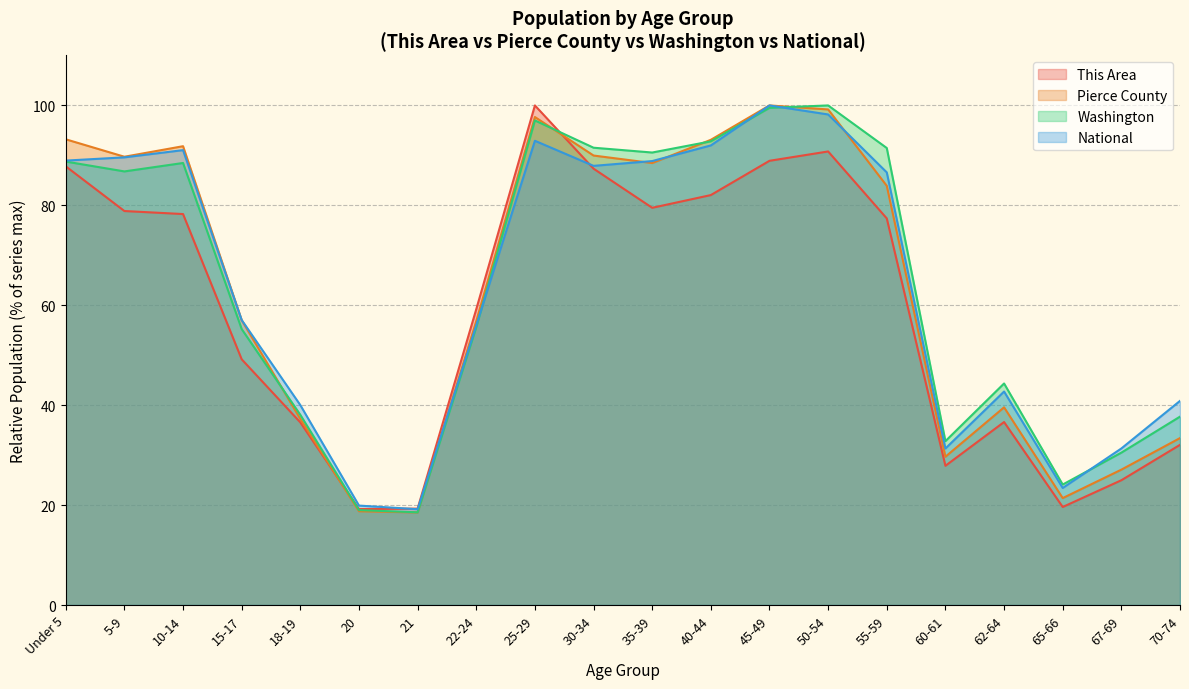

What is the difference between the highest and lowest values at 21?

0.8